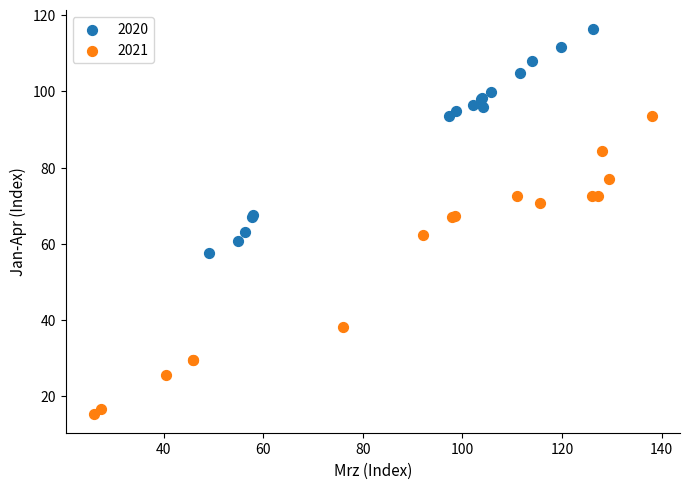

Which series reaches the minimum Y coordinate?

2021